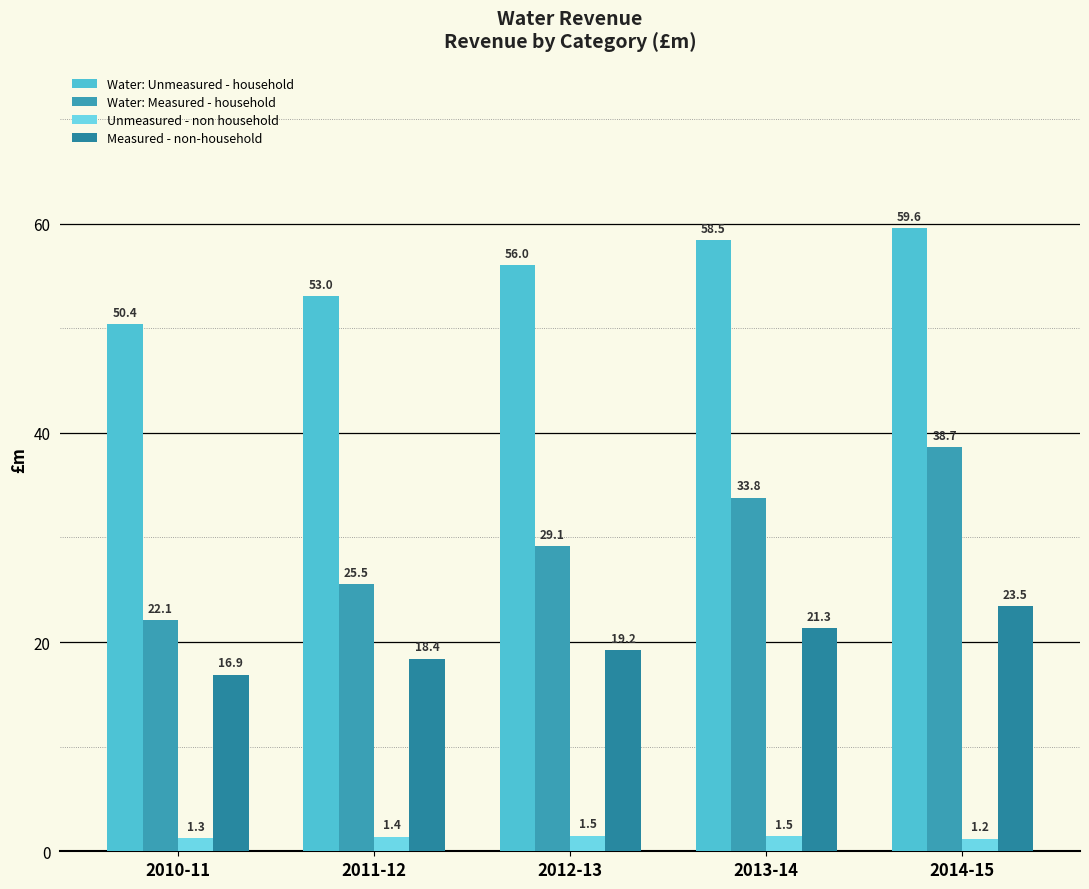

At which label does Measured - non-household reach its peak?

2014-15